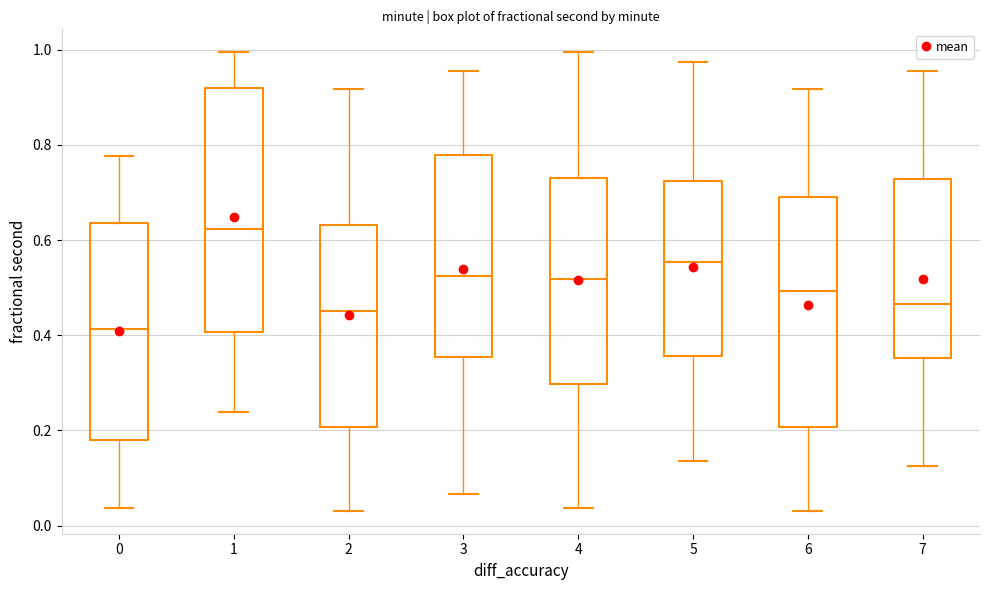

Reading left to right, read every box against the y-axis: the position of its median line, the range the box covers, and the ends of its whiskers. The values are not printed on the chart, so give them approximately, as read against the axis.

0: median 0.42, box 0.18 to 0.64, whiskers 0.04 to 0.78
1: median 0.62, box 0.40 to 0.92, whiskers 0.24 to 1.00
2: median 0.46, box 0.20 to 0.64, whiskers 0.04 to 0.92
3: median 0.52, box 0.36 to 0.78, whiskers 0.06 to 0.96
4: median 0.52, box 0.30 to 0.72, whiskers 0.04 to 1.00
5: median 0.56, box 0.36 to 0.72, whiskers 0.14 to 0.98
6: median 0.50, box 0.20 to 0.70, whiskers 0.04 to 0.92
7: median 0.46, box 0.36 to 0.72, whiskers 0.12 to 0.96